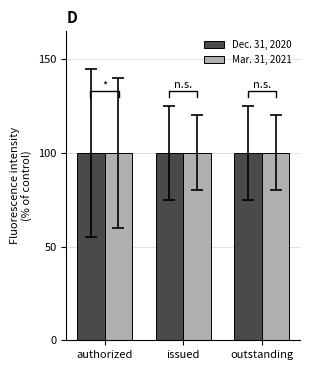

Is it true that Dec. 31, 2020 equals 159.5 at issued?

False